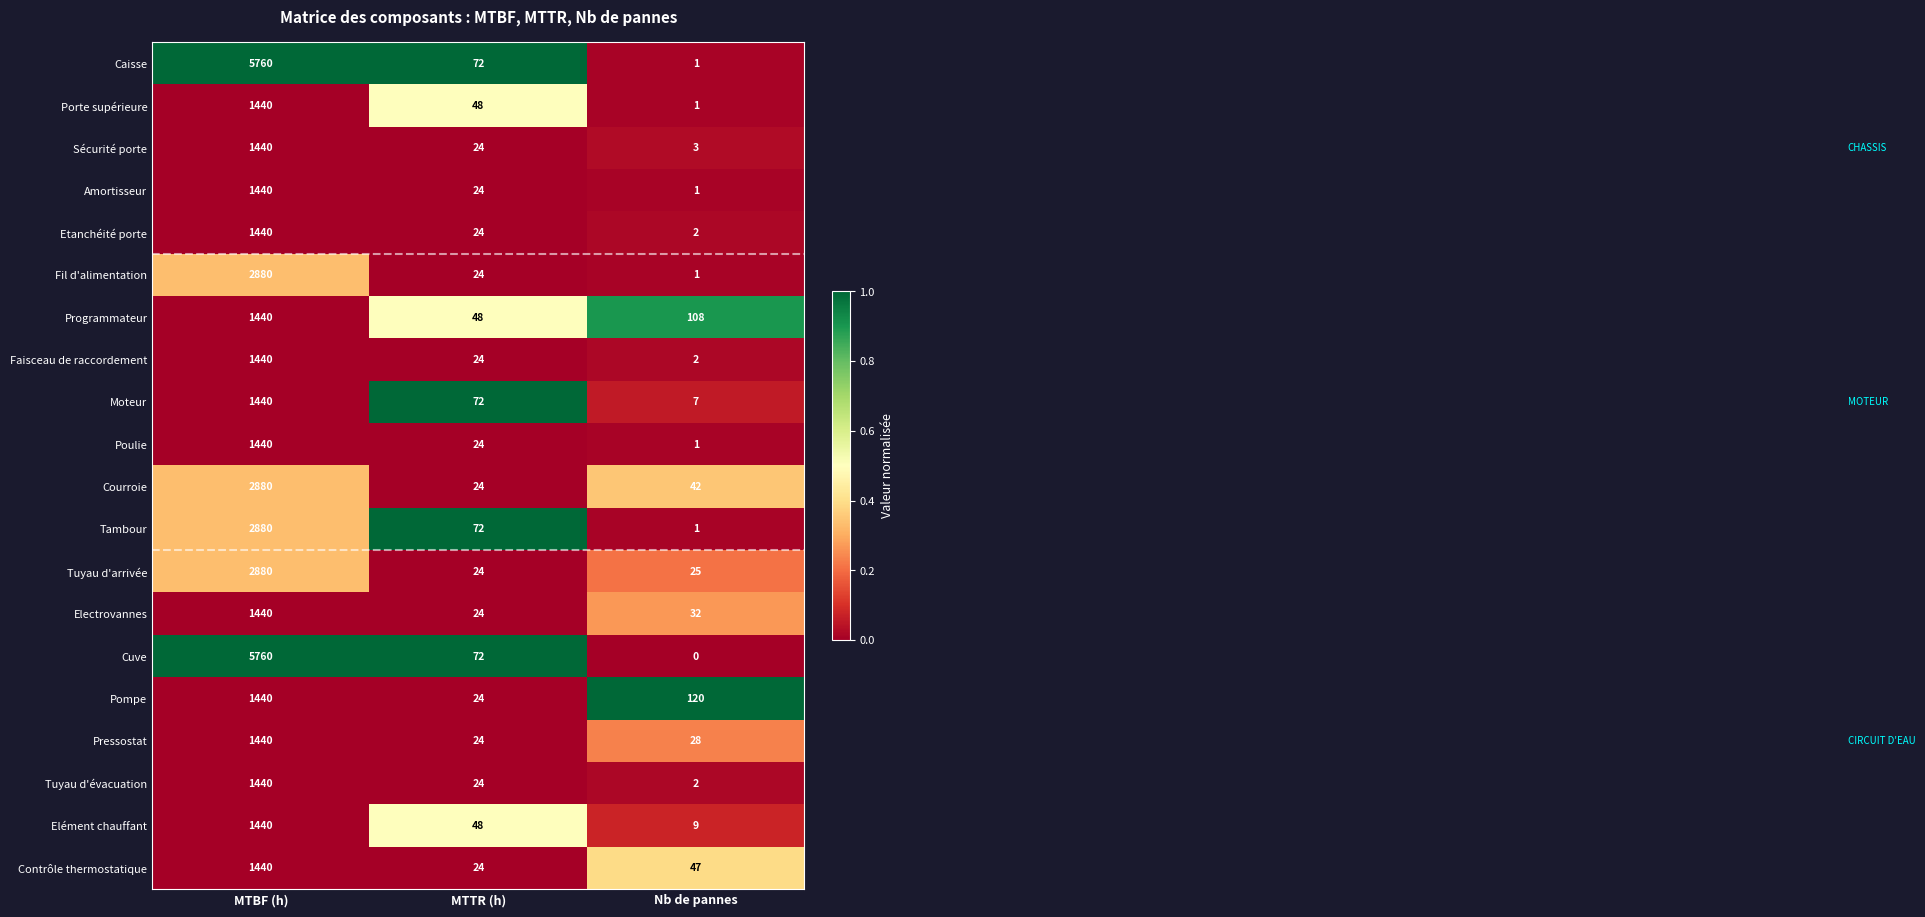

What is the total value across all series at Nb de pannes?

433